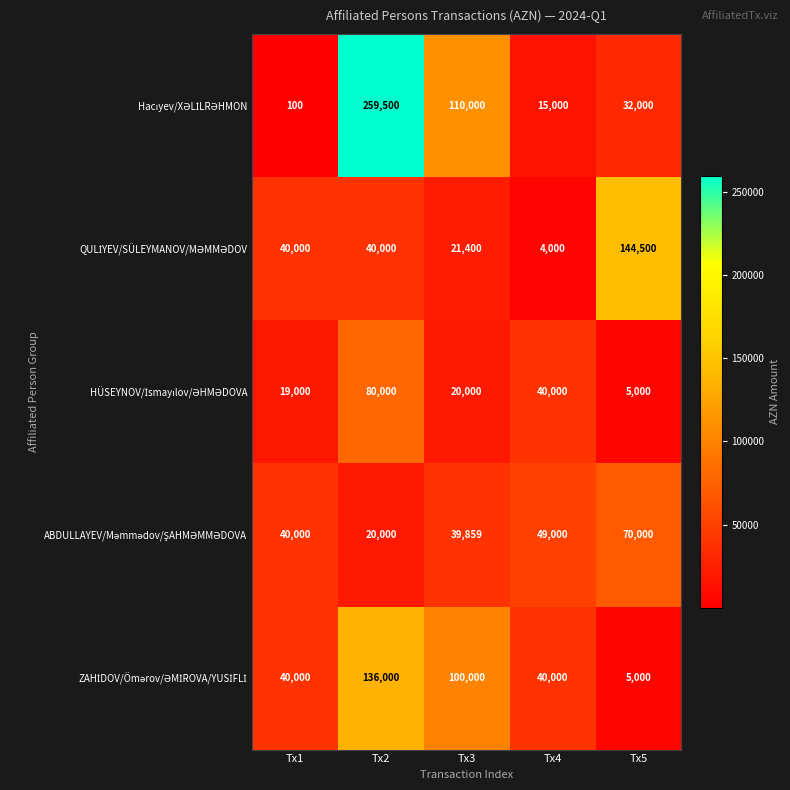

What is the difference between the highest and lowest values at Tx1?

39900